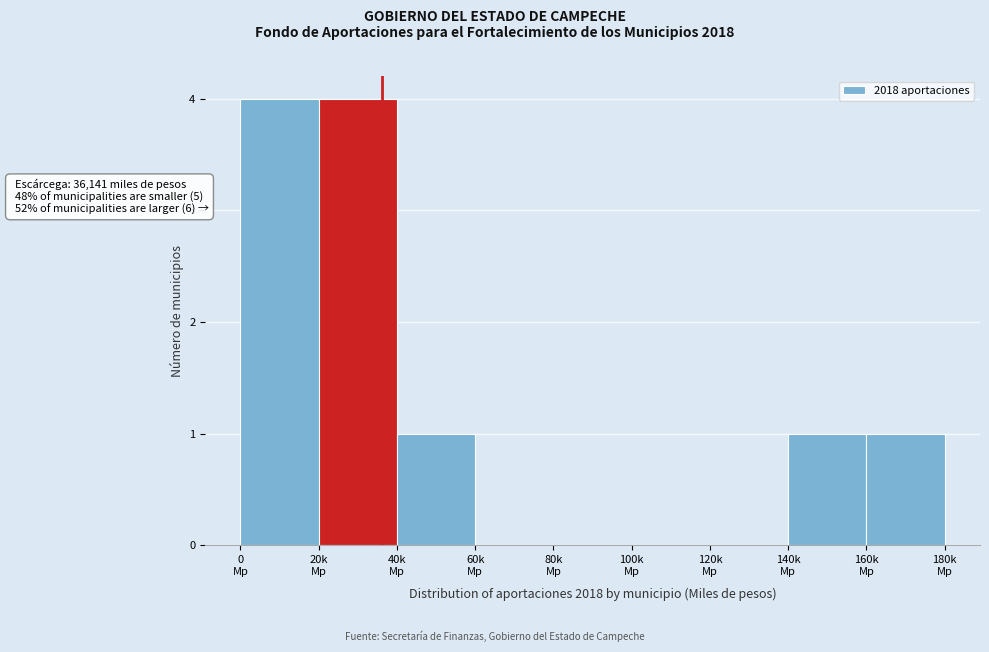

What is the maximum value shown in the chart?

4